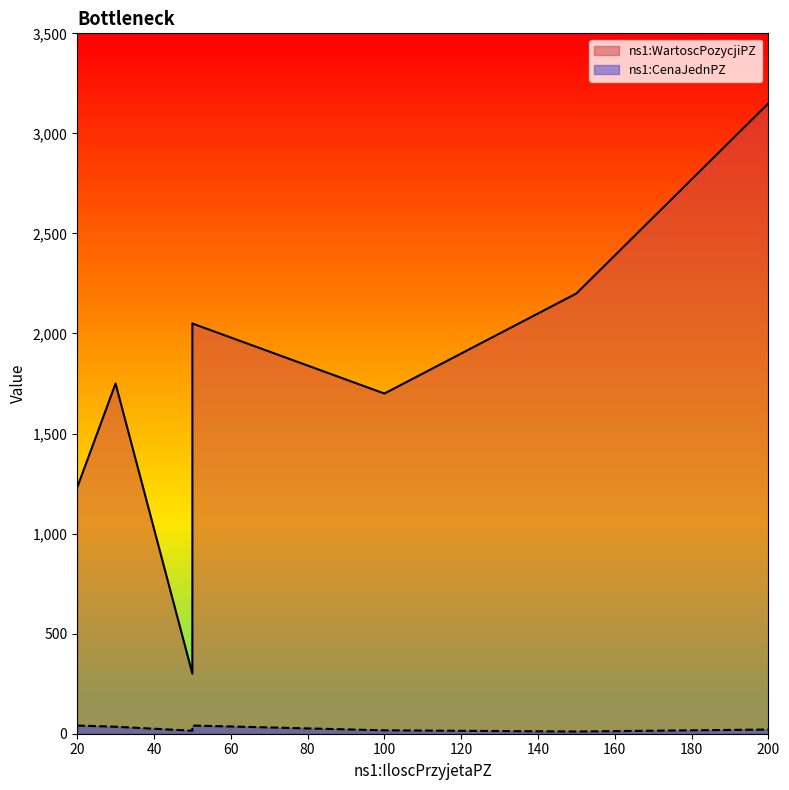

Rank the series by their maximum value, from highest to lowest.

ns1:WartoscPozycjiPZ, ns1:CenaJednPZ